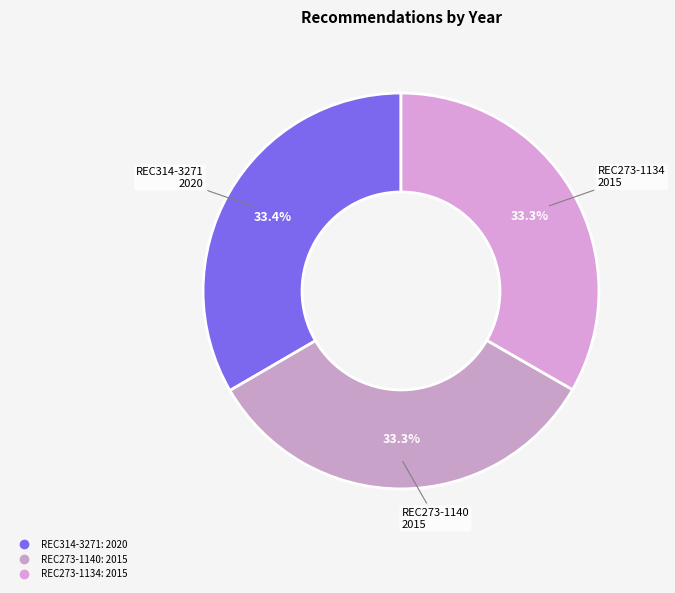

Is there any slice that represents more than half of the pie?

No